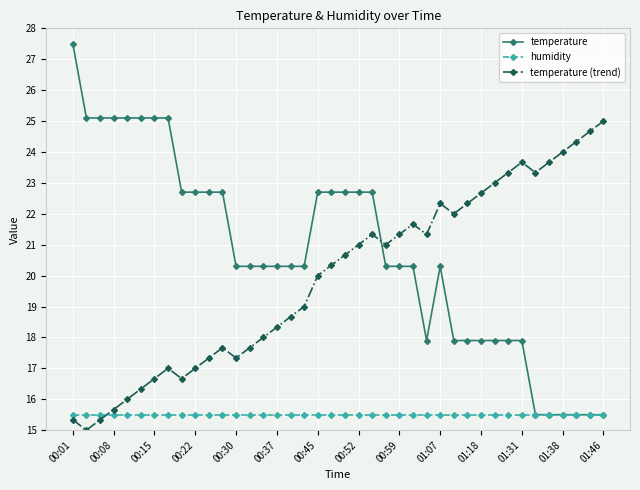

Which series has the largest total across all categories?

temperature